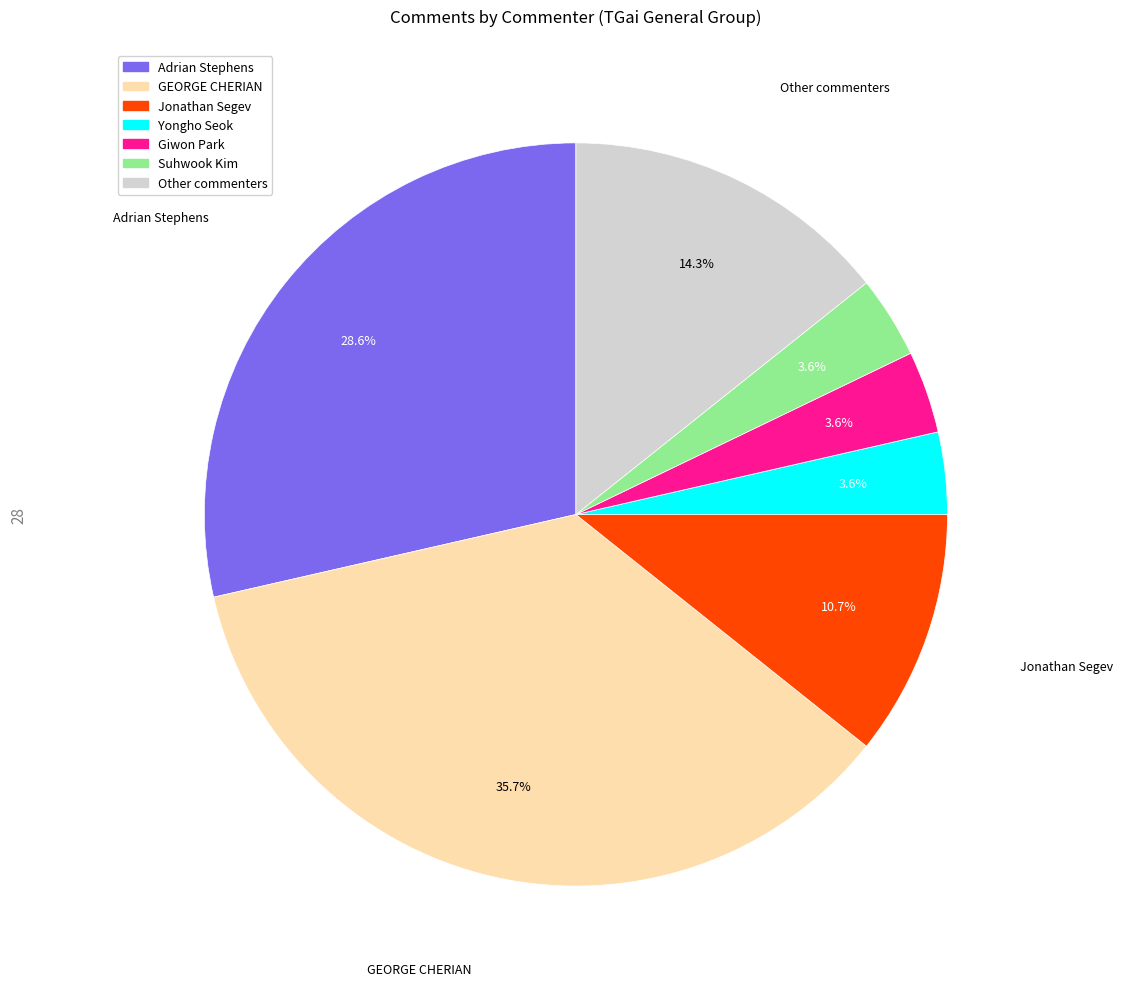

What percentage is the Yongho Seok slice, to the nearest percent?

4%